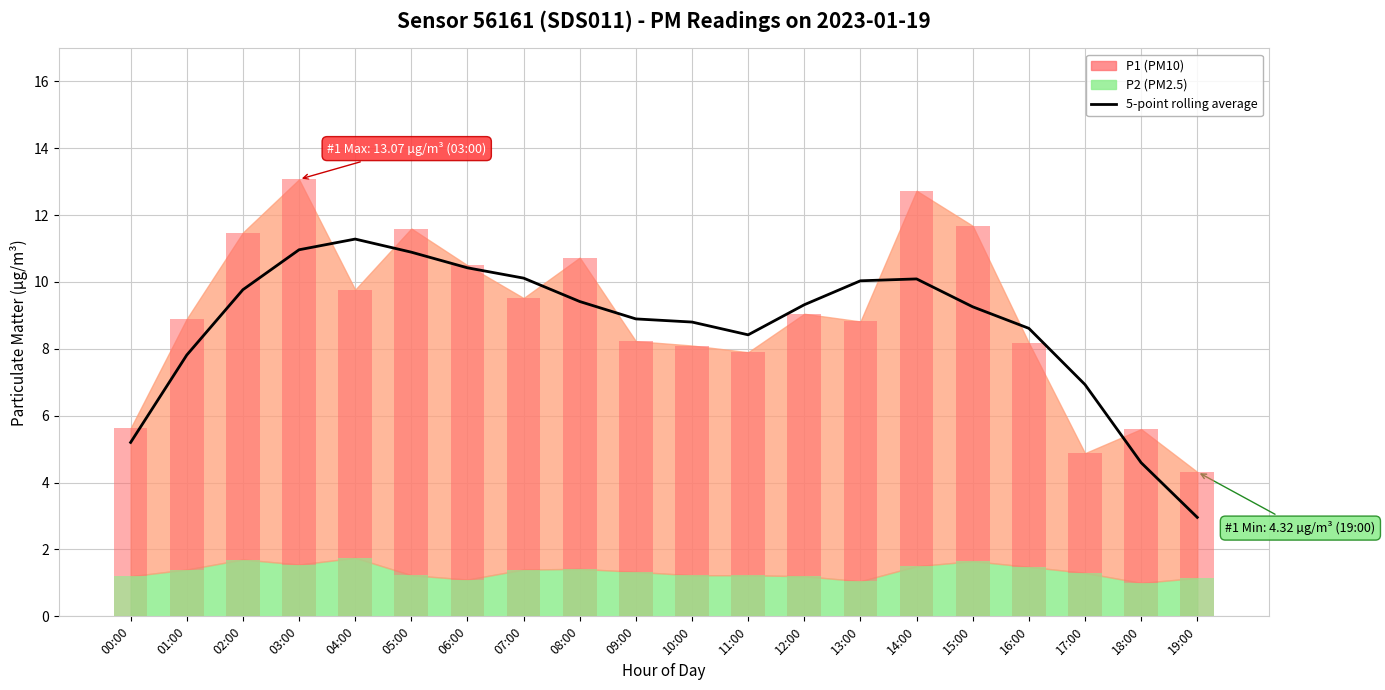

What is the label of the 10th bar from the right?

10:00